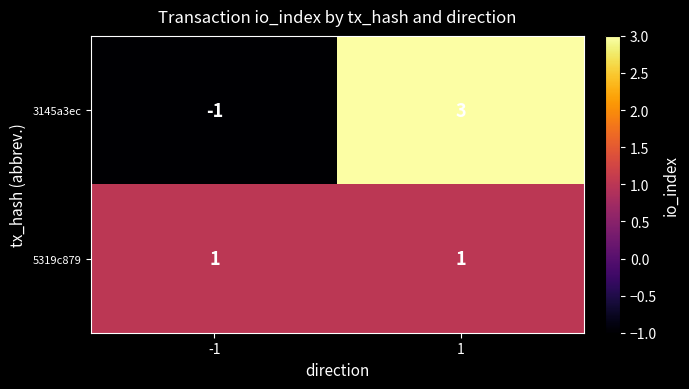

List the series in order of their peak value, lowest first.

5319c879, 3145a3ec